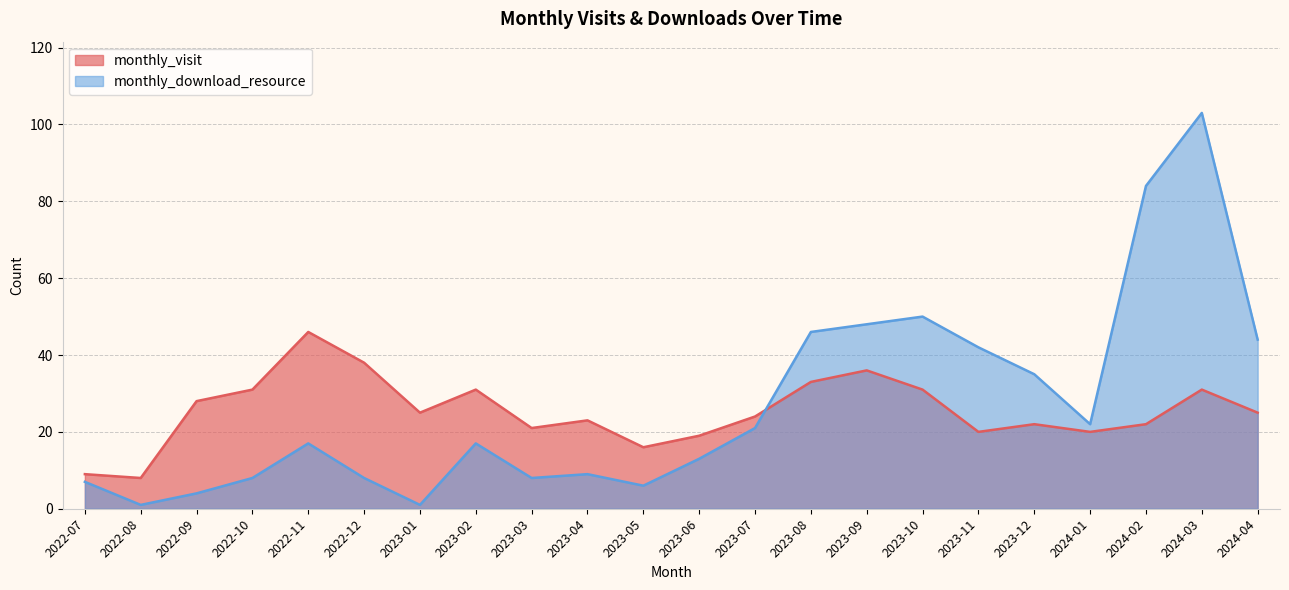

The monthly_download_resource series shows 8 at 2022-12. True or false?

True